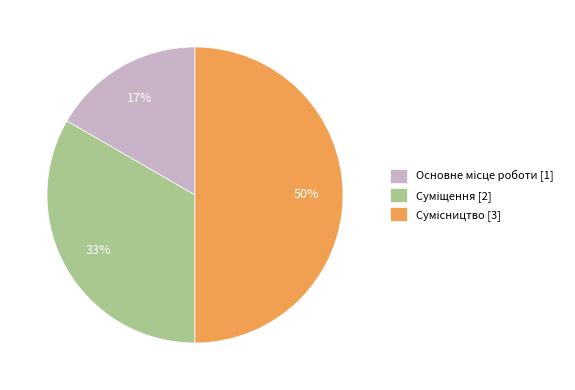

To the nearest percent, what is the difference between the largest and smallest slice percentages?

33%